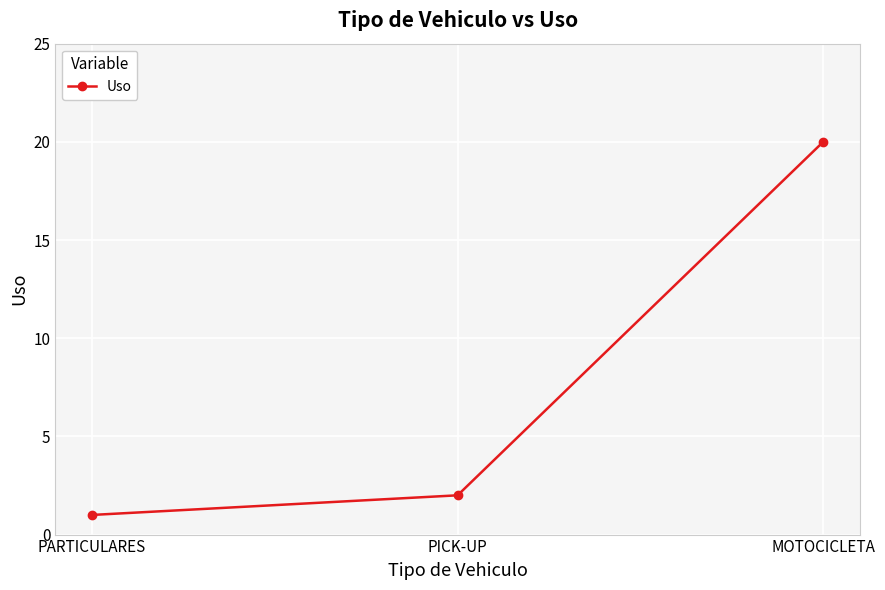

Is it true that the value at PARTICULARES is 1?

True